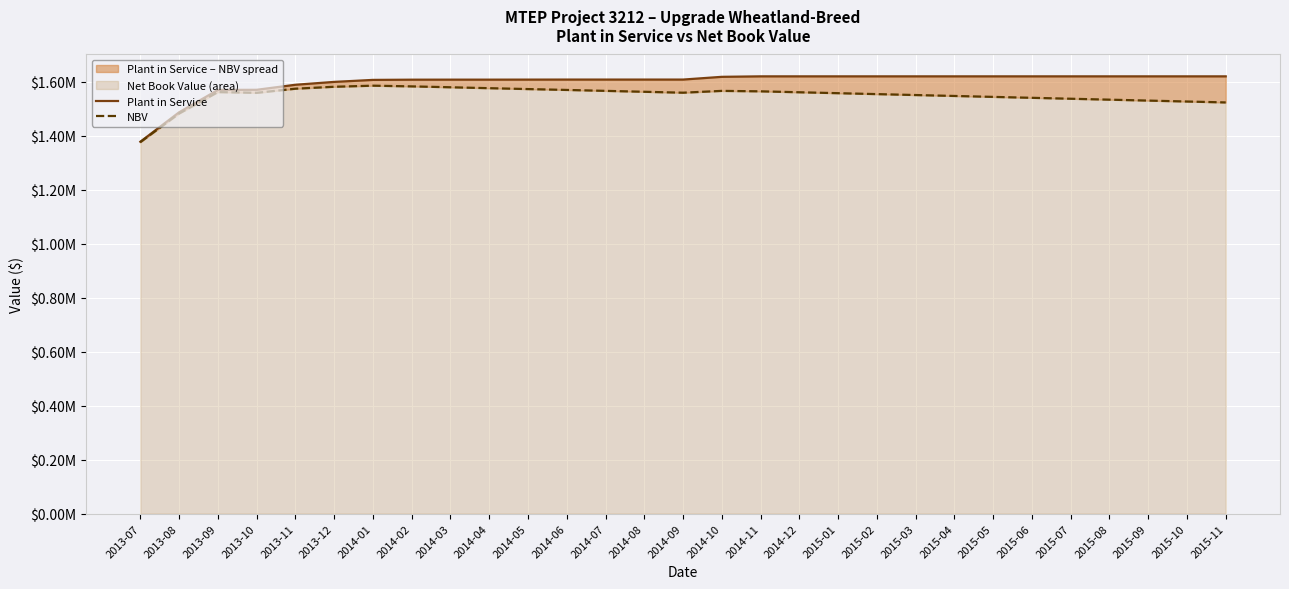

At which label does NBV first exceed 1559729?

2013-09